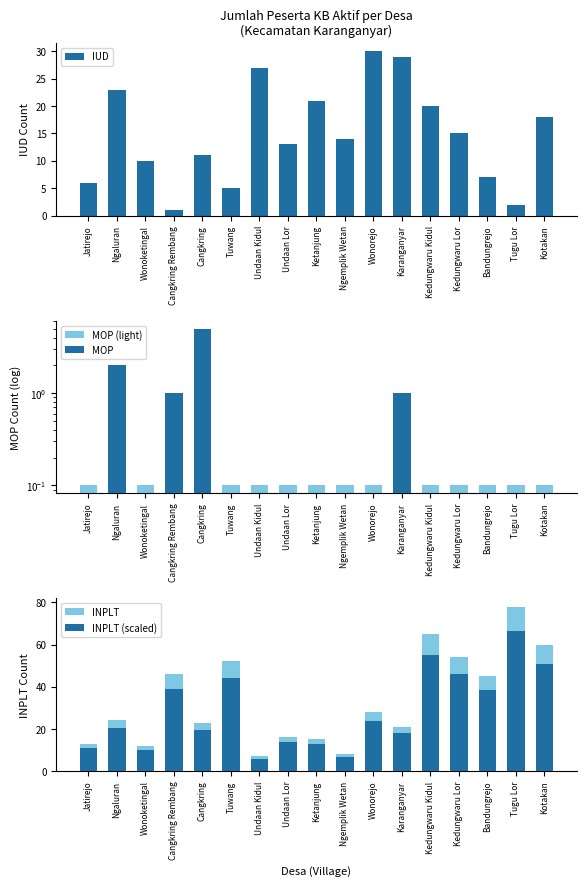

What is the label of the 3rd bar from the right?

Bandungrejo